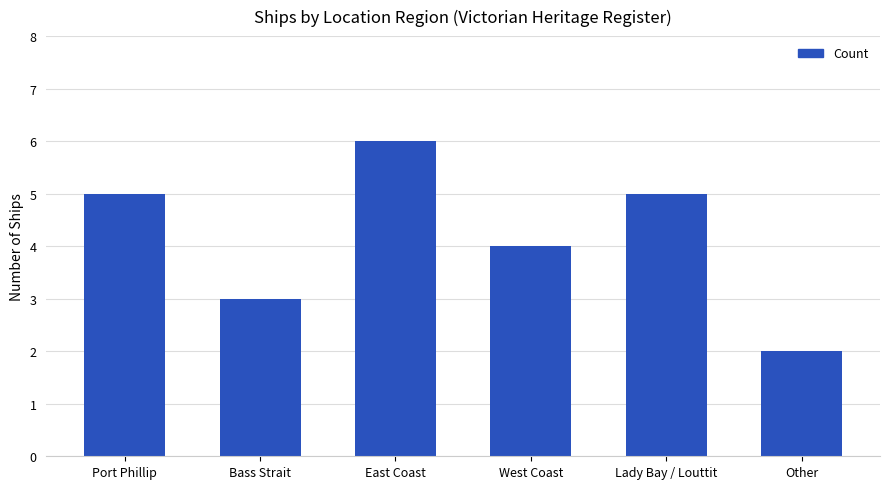

The chart shows a value of 6 at East Coast. True or false?

True